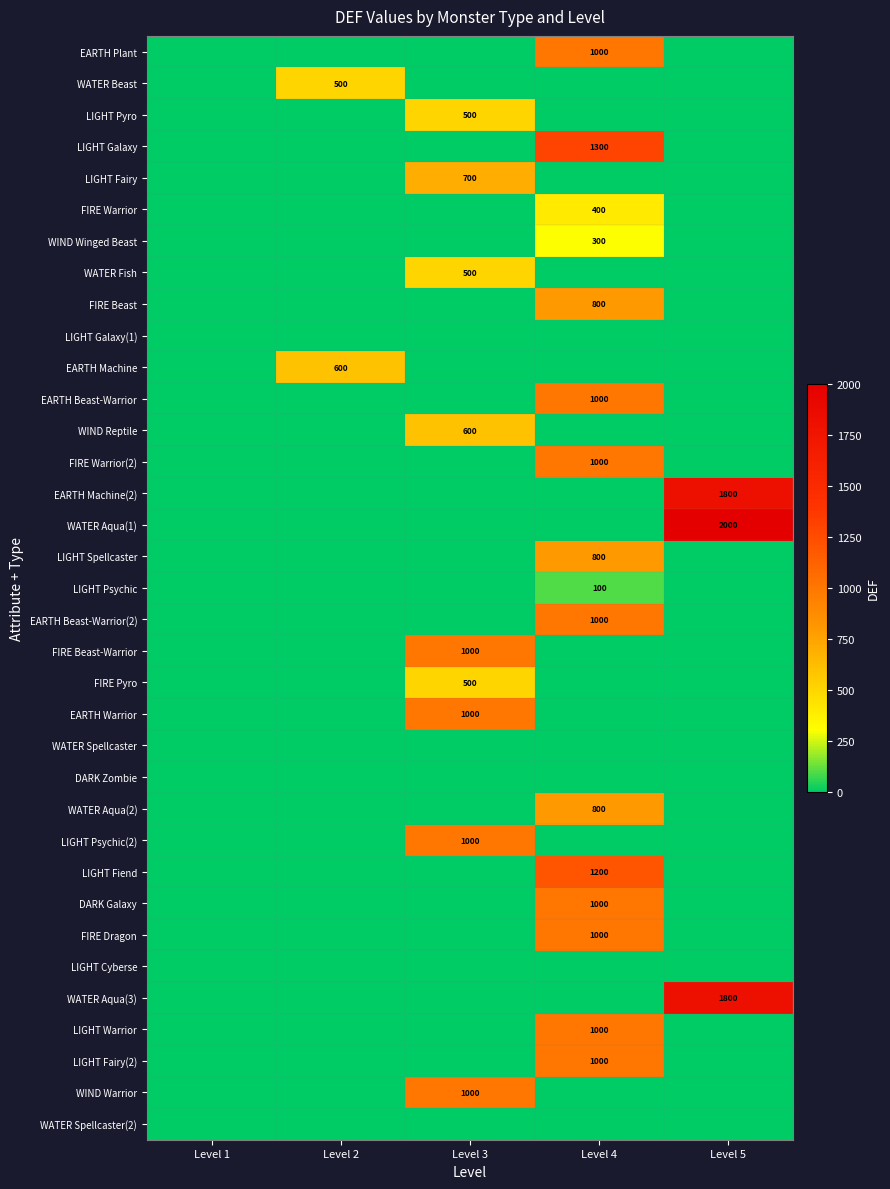

Is it true that WATER Aqua(3) equals 637 at Level 5?

False